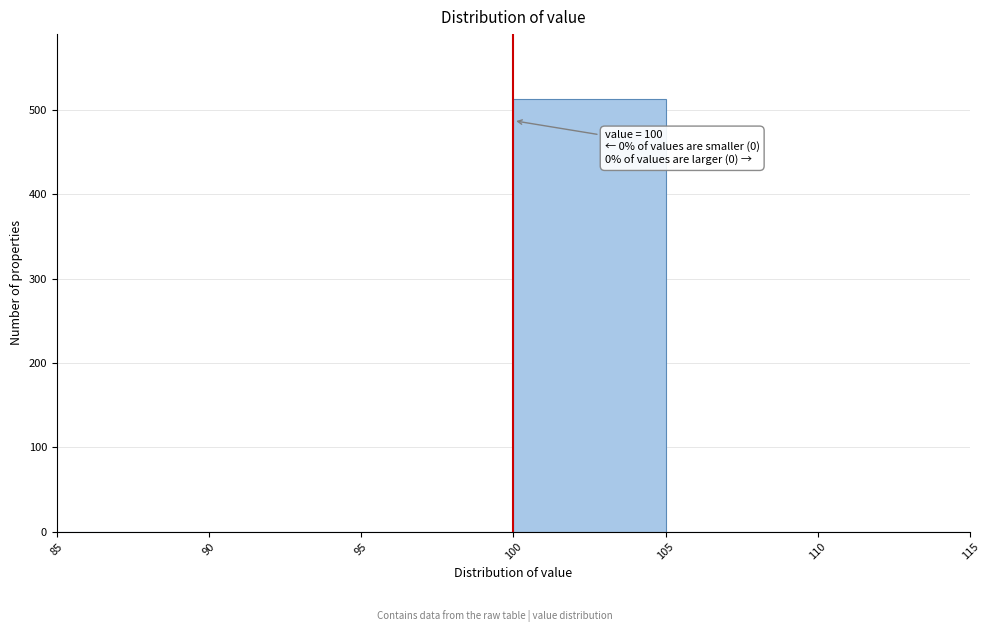

Which range on the x-axis has the tallest bar?

100 to 105